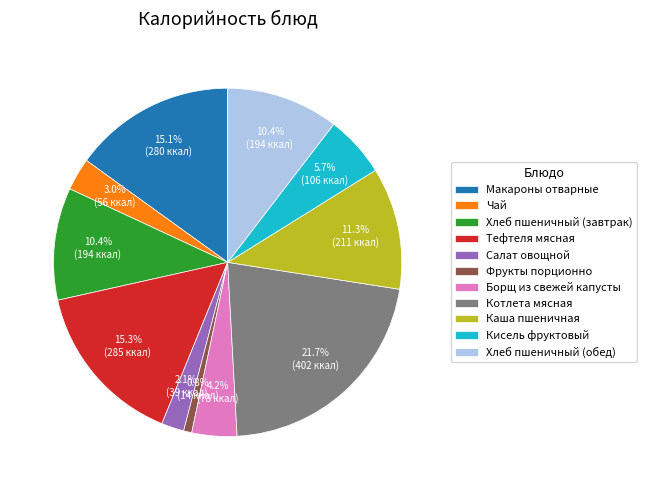

Is there any slice that represents more than half of the pie?

No